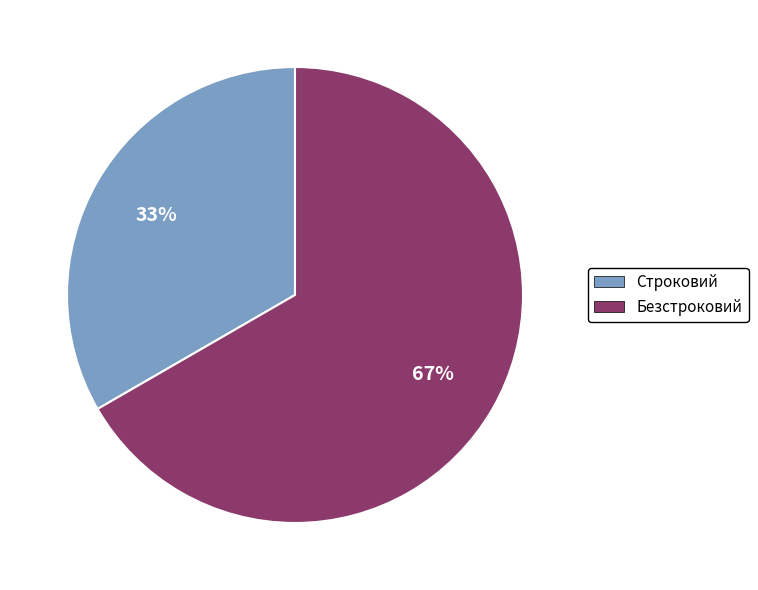

Which slice represents more than half of the pie?

Безстроковий